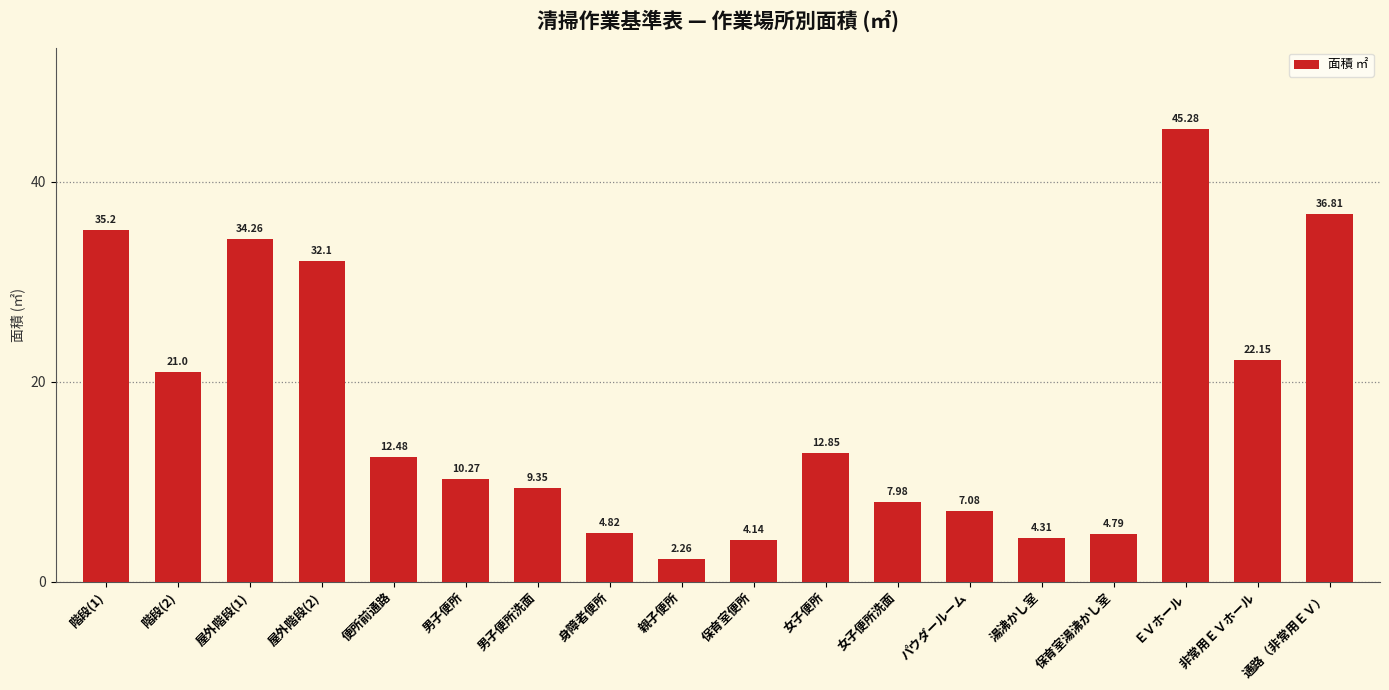

How many series are shown in this chart?

1